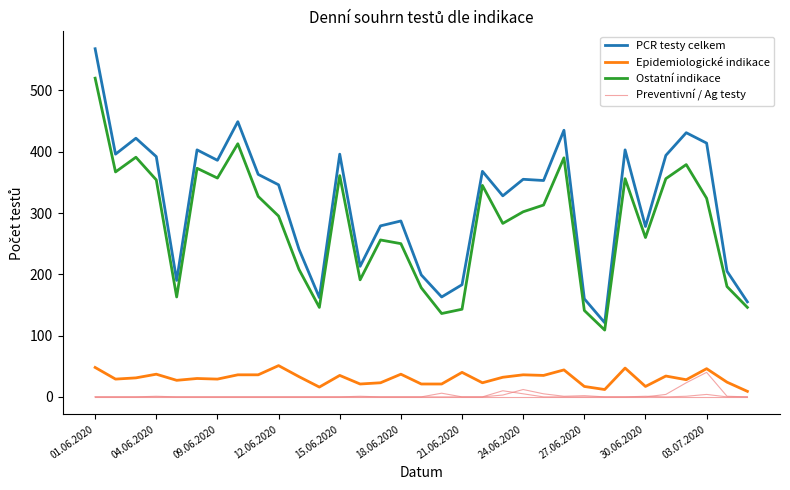

At which category is the sum across all series the highest?

01.06.2020